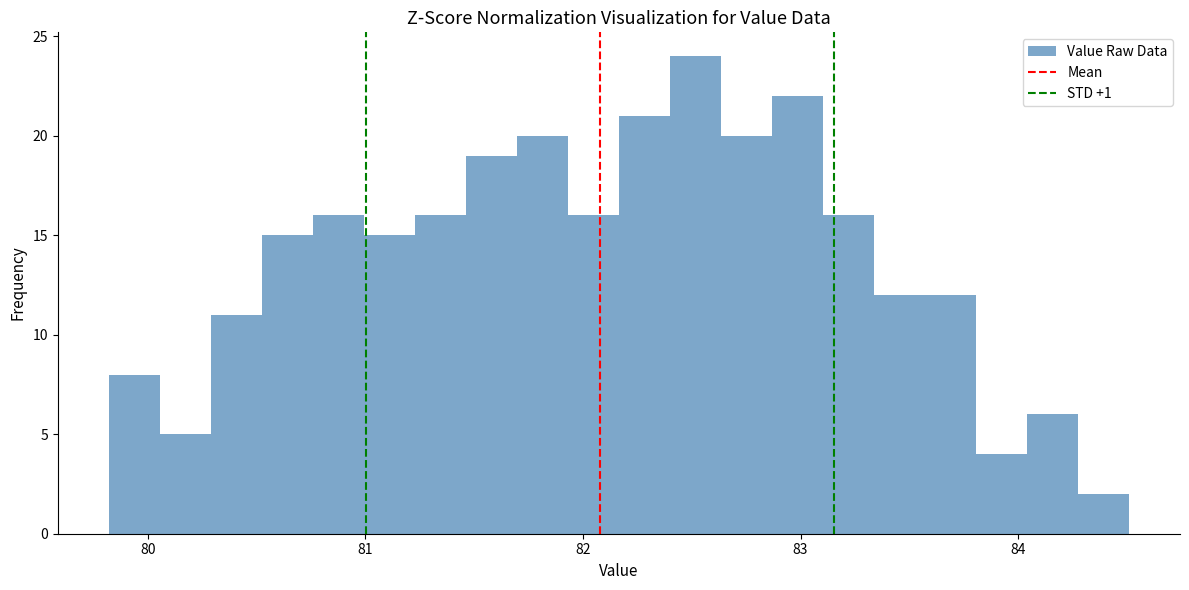

Read against the x-axis, roughly where is the centre of the tallest bar?

82.5